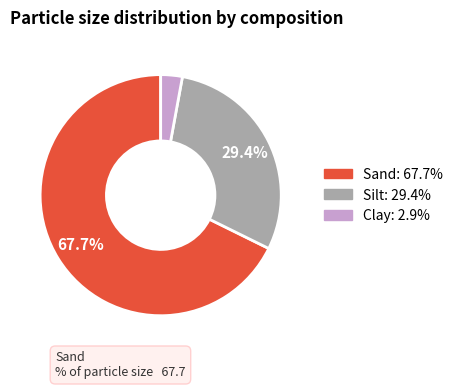

Is there a majority slice in this chart?

Yes